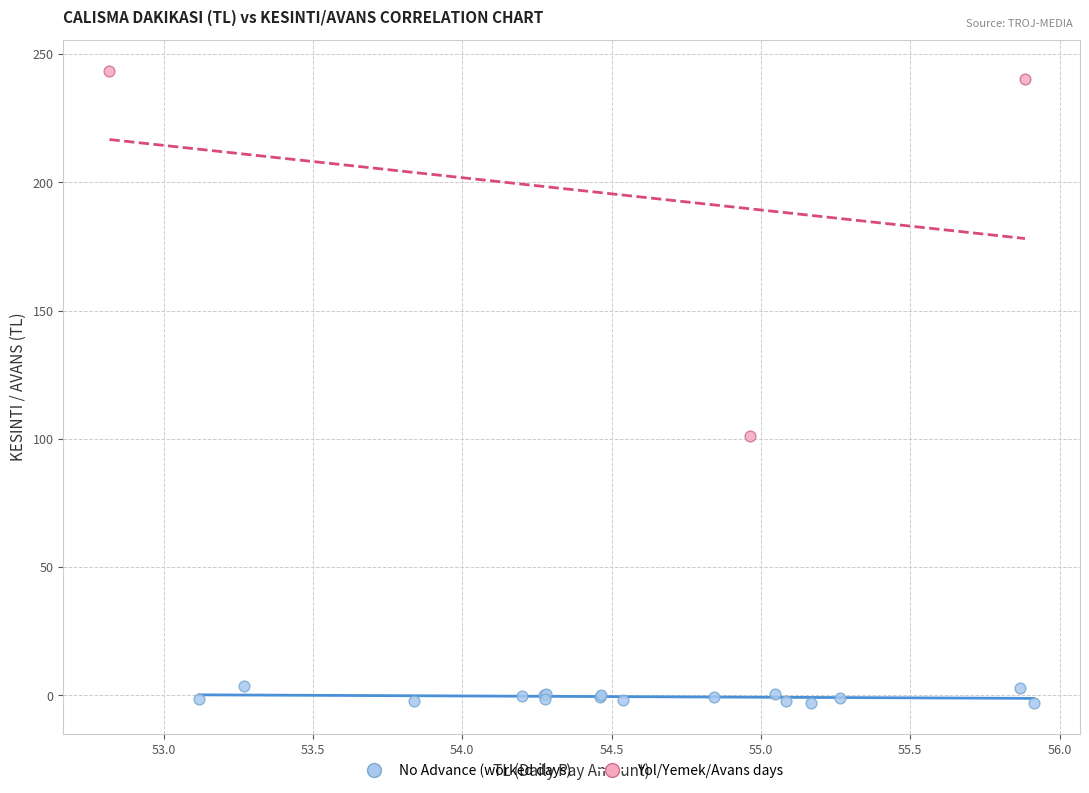

Which series has the largest Y range (max minus min)?

Yol/Yemek/Avans days